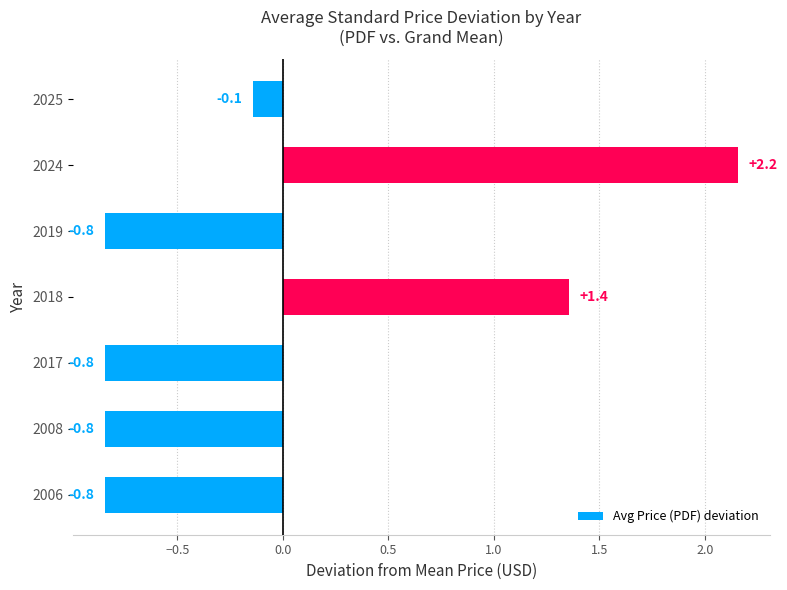

What is the change in value from 2018 to 2025?

-1.5